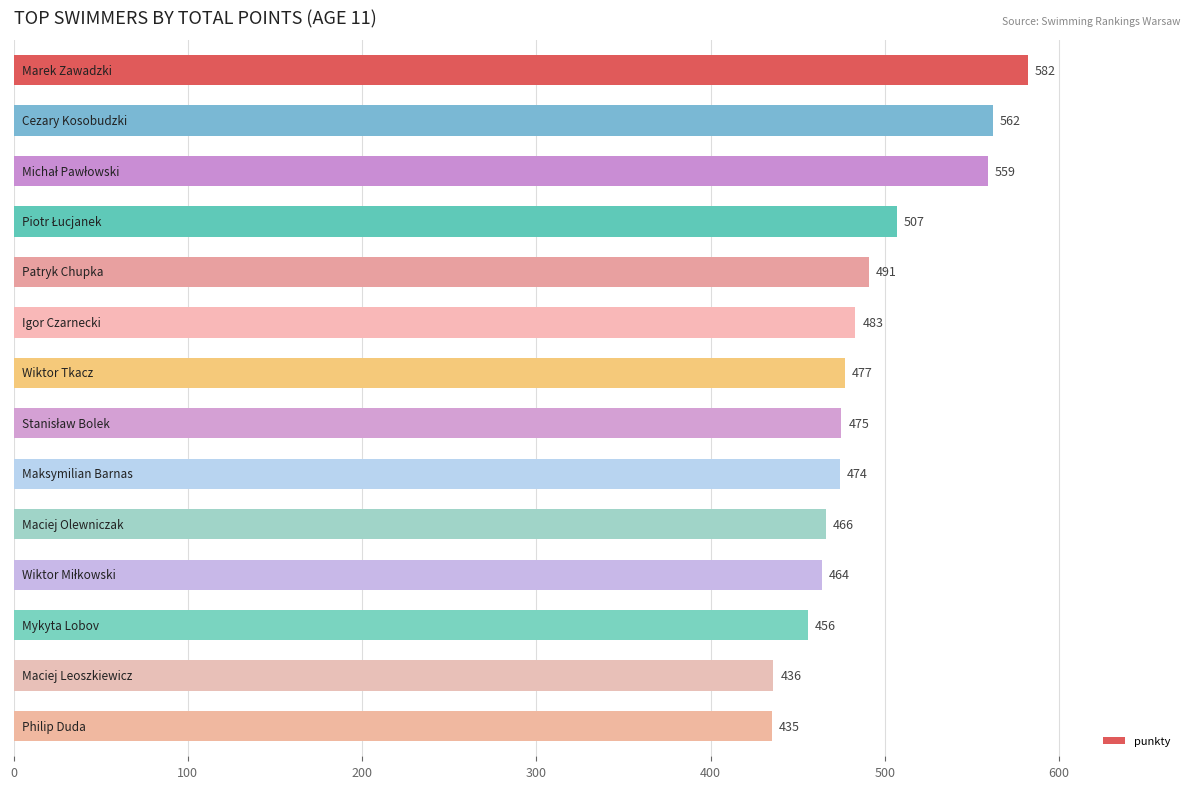

Reading bottom to top, list all the values displayed in this chart.

435	436	456	464	466	474	475	477	483	491	507	559	562	582